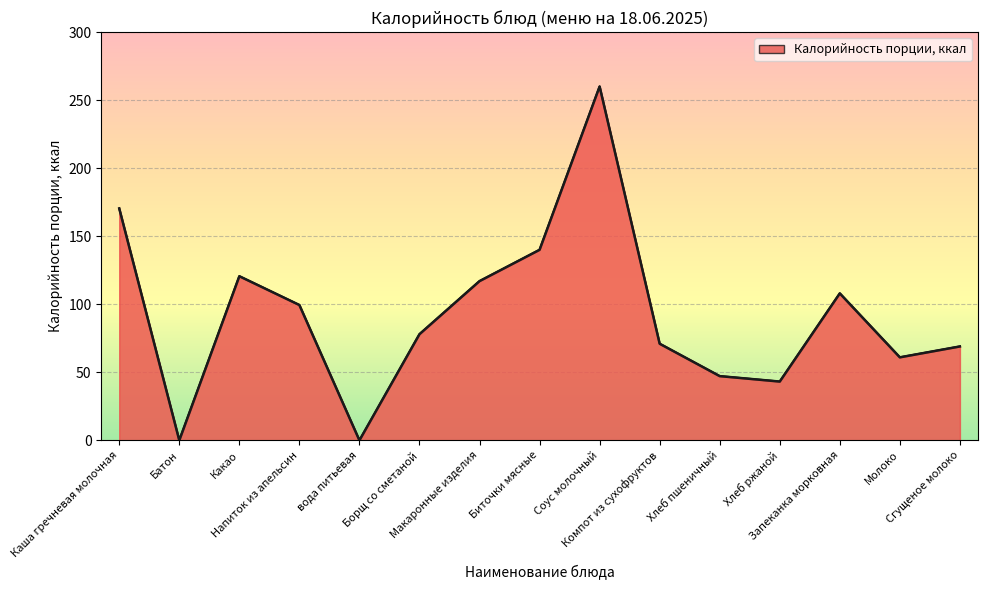

Is it true that the value at Молоко is 19.2?

False